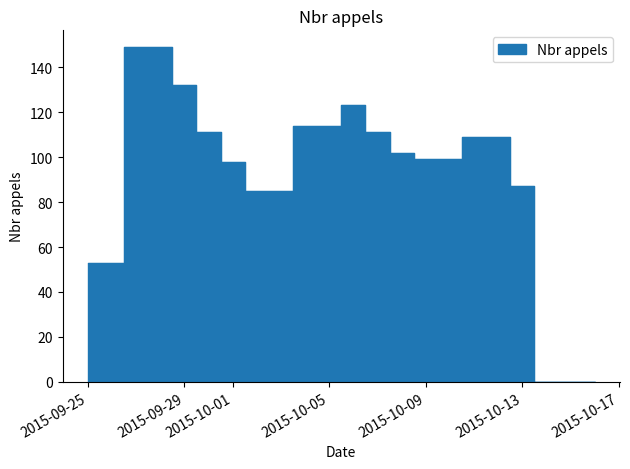

Where is the first local minimum?

2015-10-02